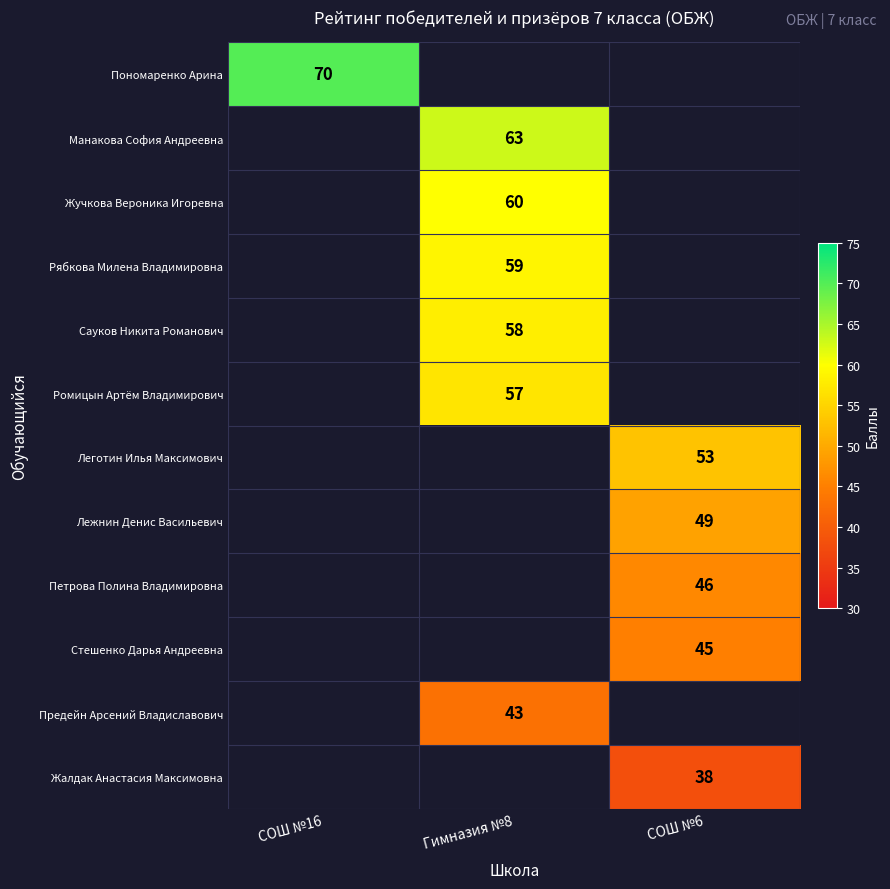

True or false: Сауков Никита Романович has a value of 91 at Гимназия №8.

False